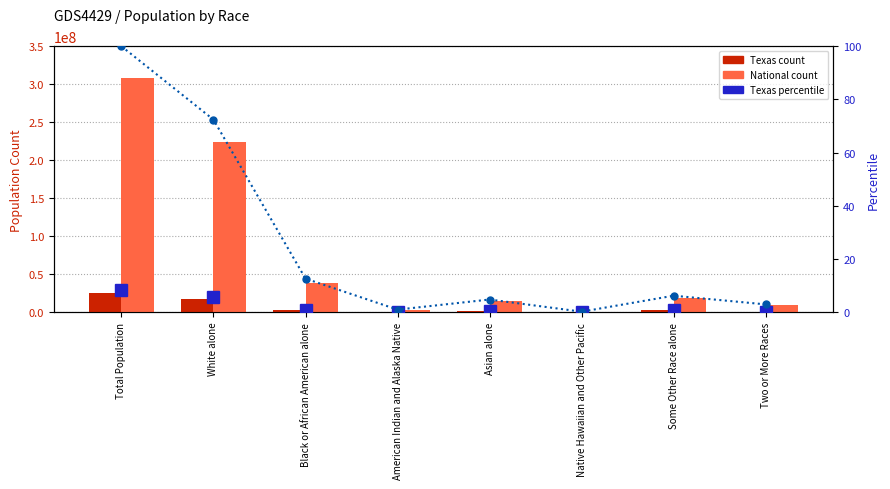

Does the chart contain stacked bars?

No